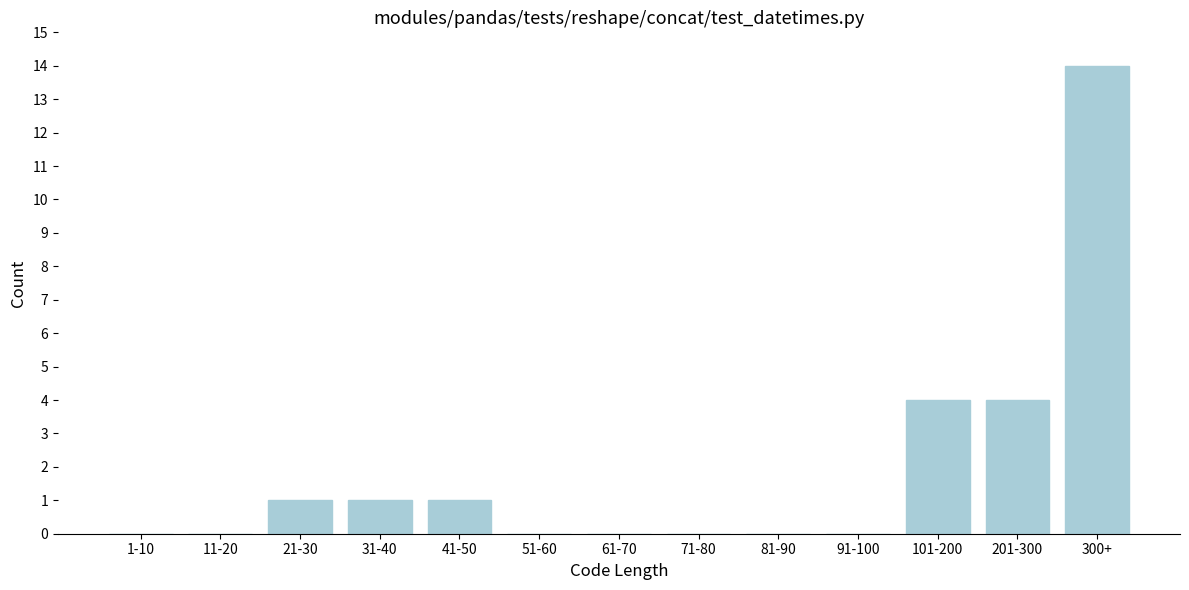

Reading right to left, list all the values displayed in this chart.

300+=14	201-300=4	101-200=4	91-100=0	81-90=0	71-80=0	61-70=0	51-60=0	41-50=1	31-40=1	21-30=1	11-20=0	1-10=0